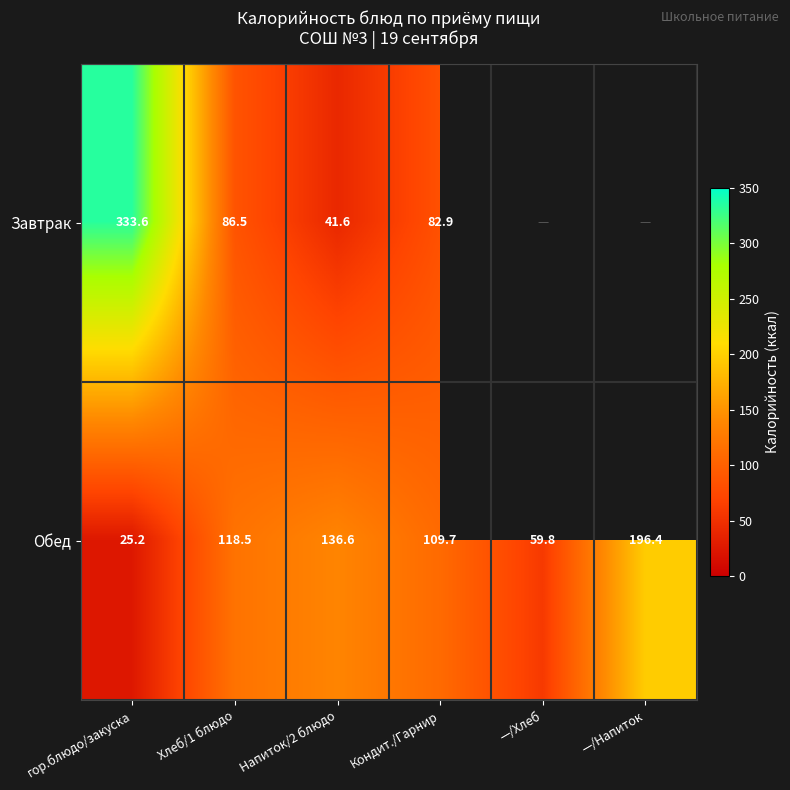

Is it true that Обед equals 196.4 at —/Напиток?

True